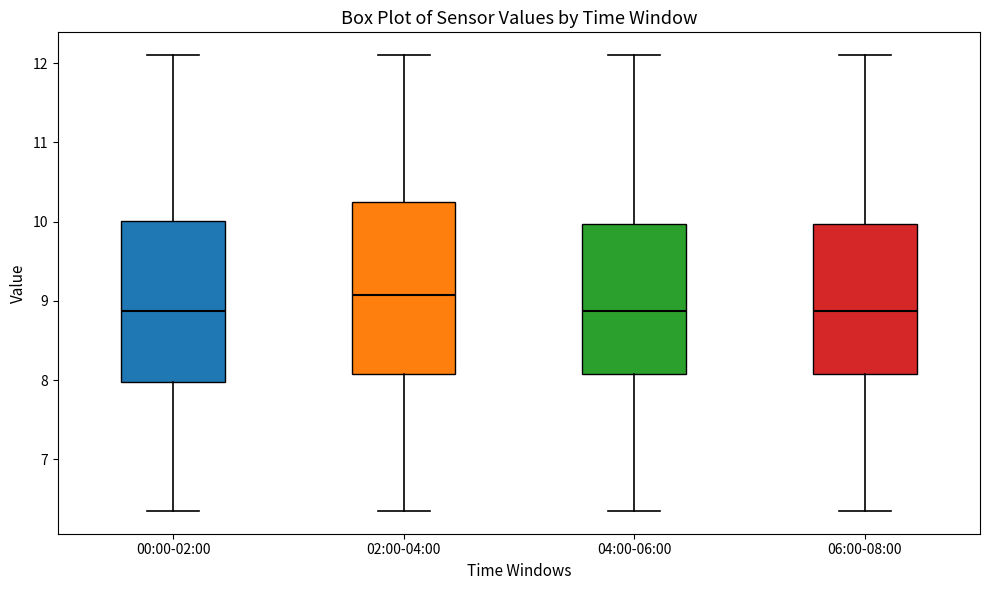

Which box is the tallest, from its lower edge to its upper edge?

02:00-04:00